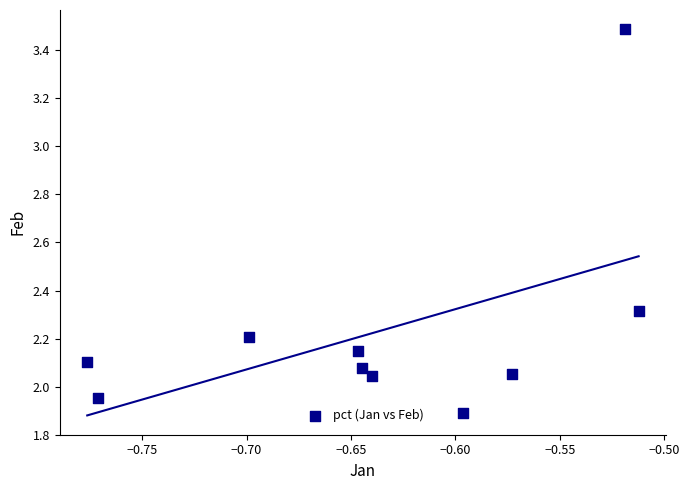

What is the average Y value?

2.2